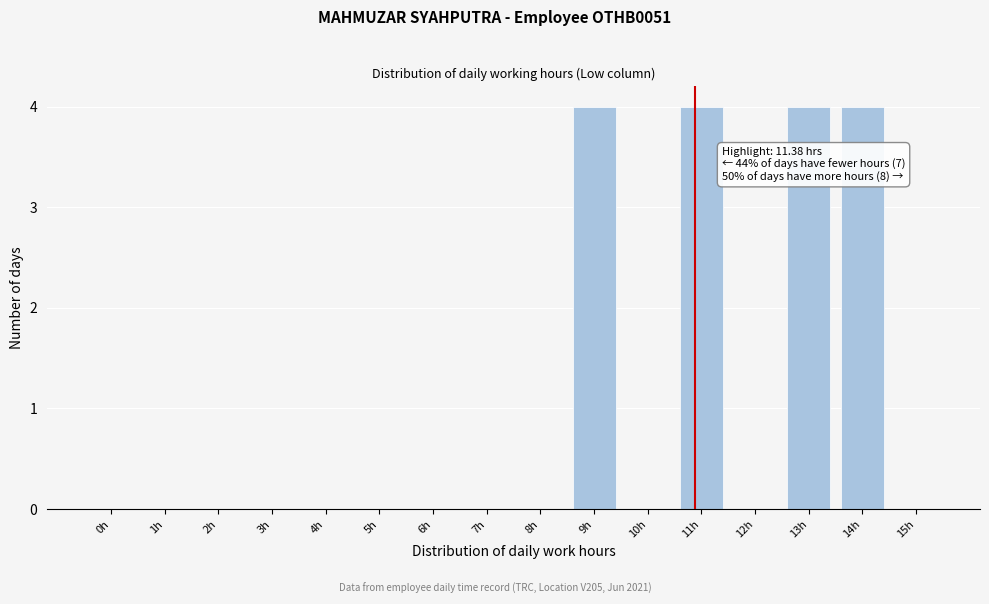

Reading right to left, transcribe all the data shown in this chart.

15h=0	14h=4	13h=4	12h=0	11h=4	10h=0	9h=4	8h=0	7h=0	6h=0	5h=0	4h=0	3h=0	2h=0	1h=0	0h=0